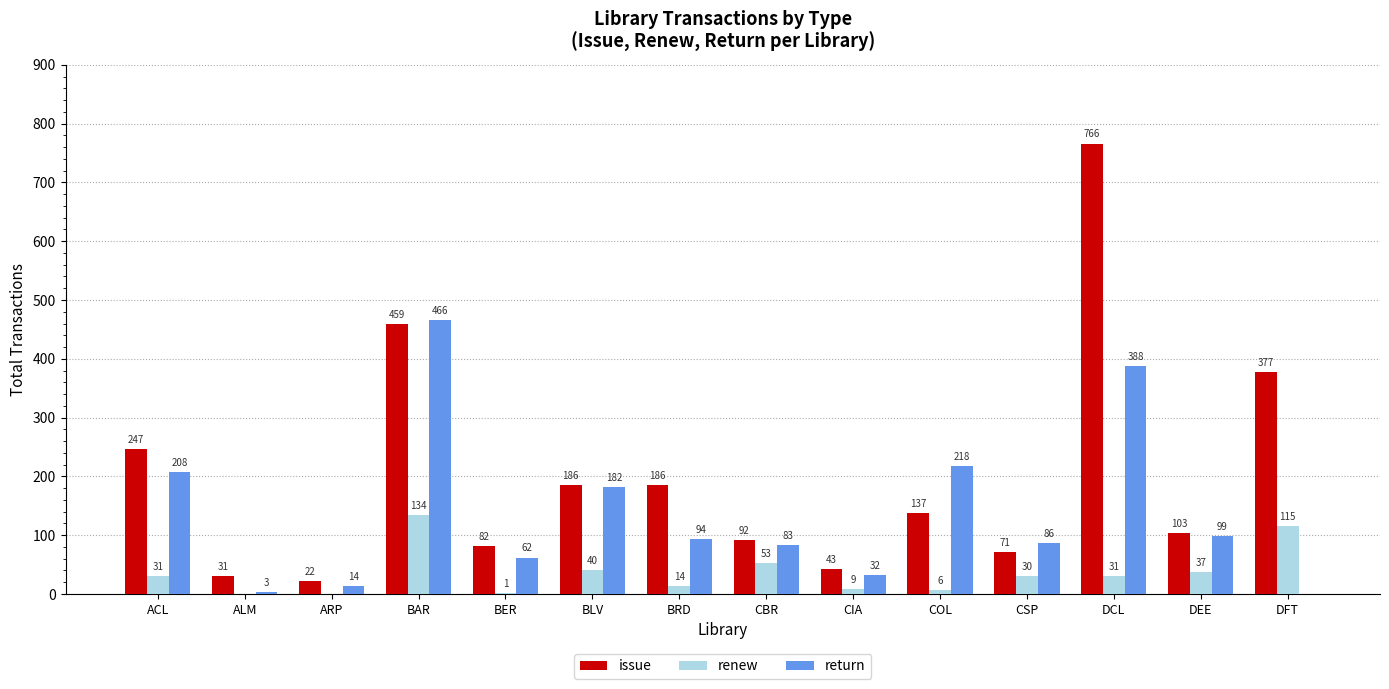

Is it true that return equals 89 at BER?

False